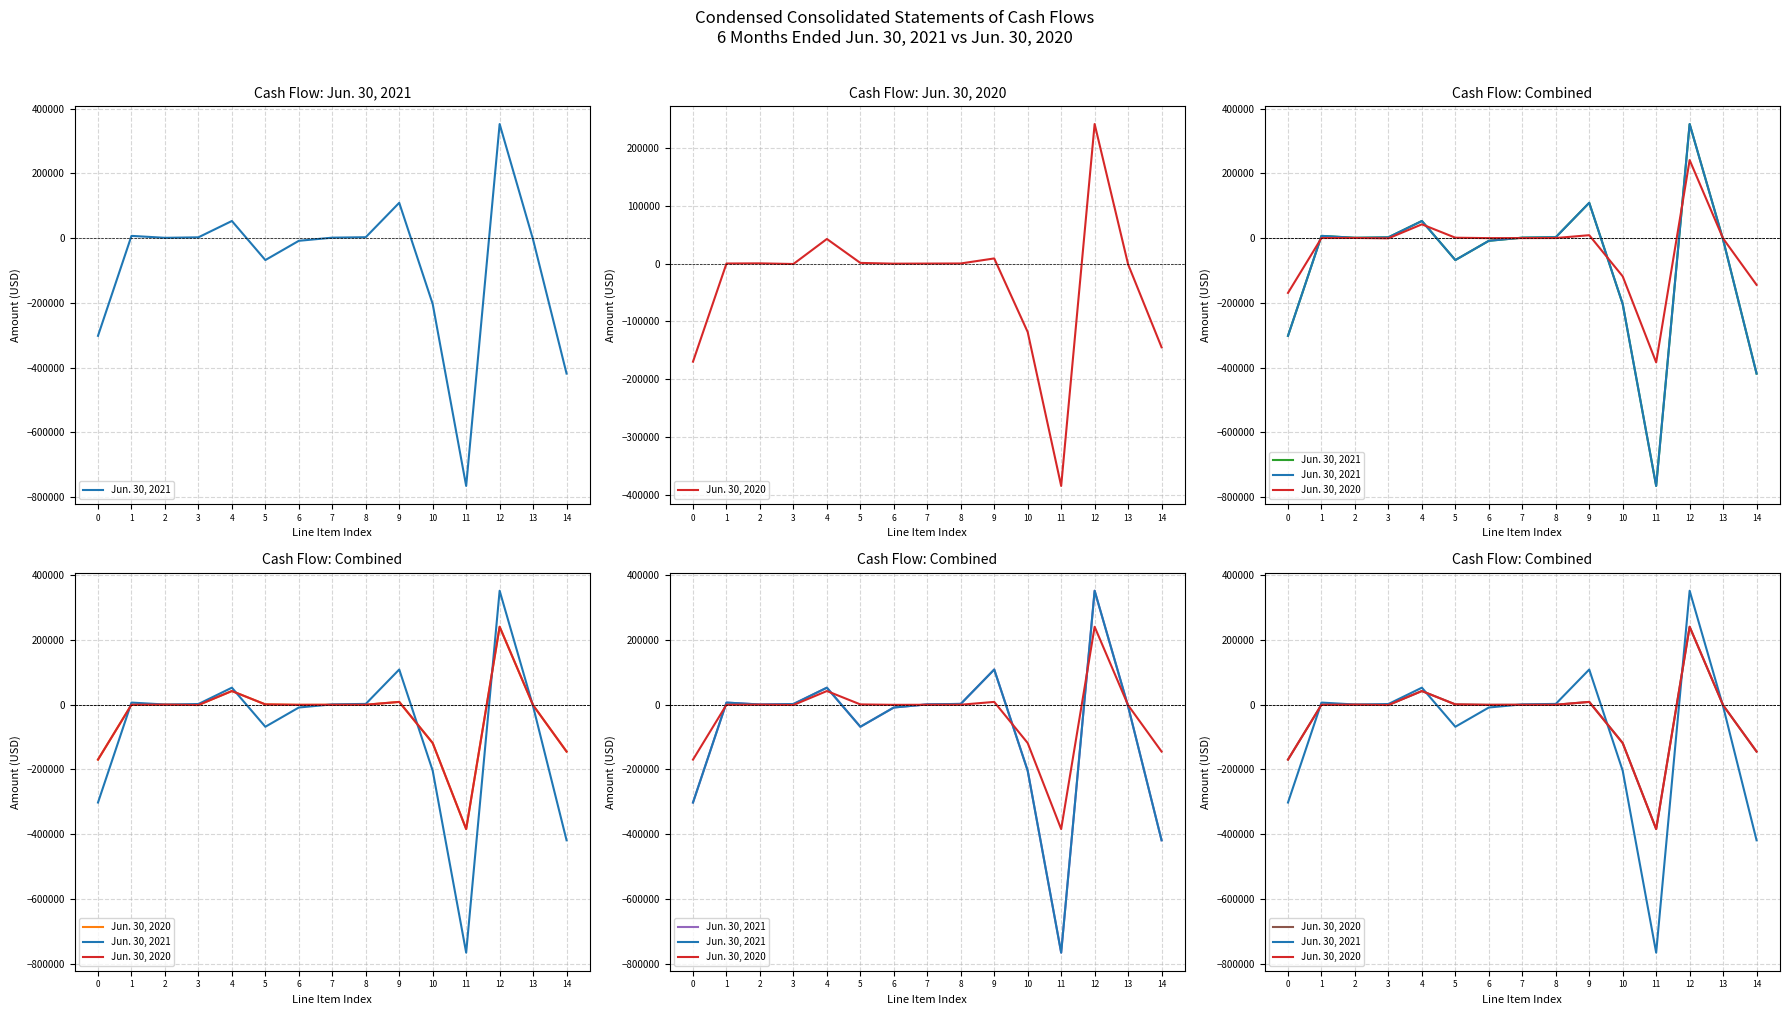

At which label does Jun. 30, 2021 reach its peak?

12